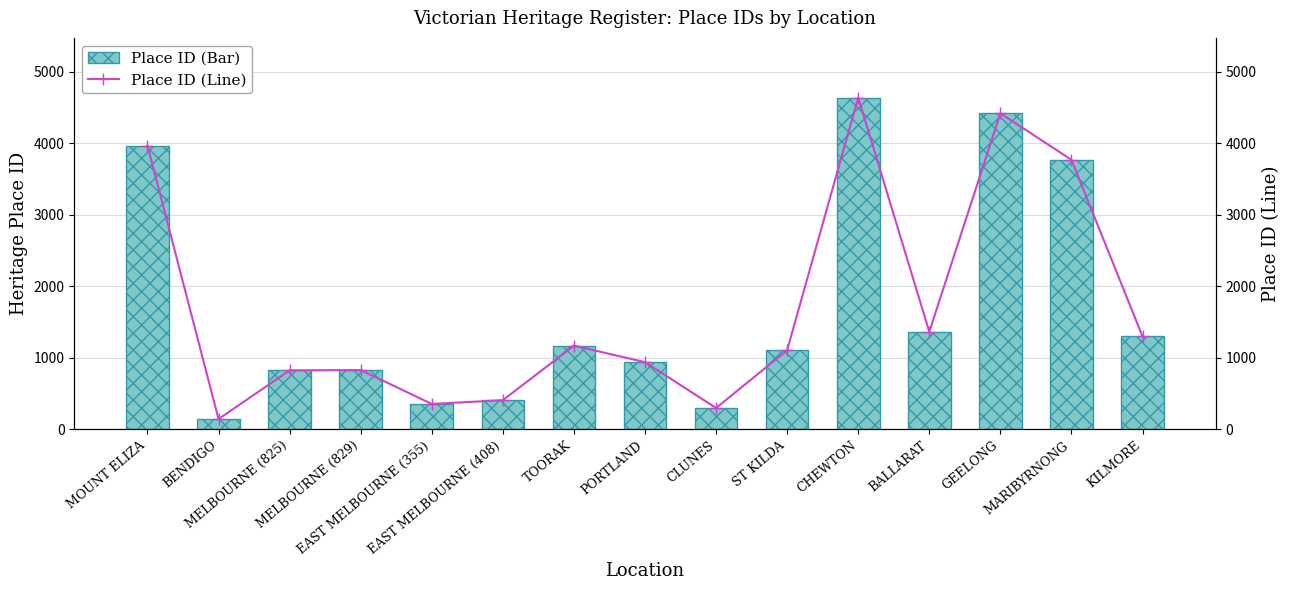

How many groups of bars are there?

15